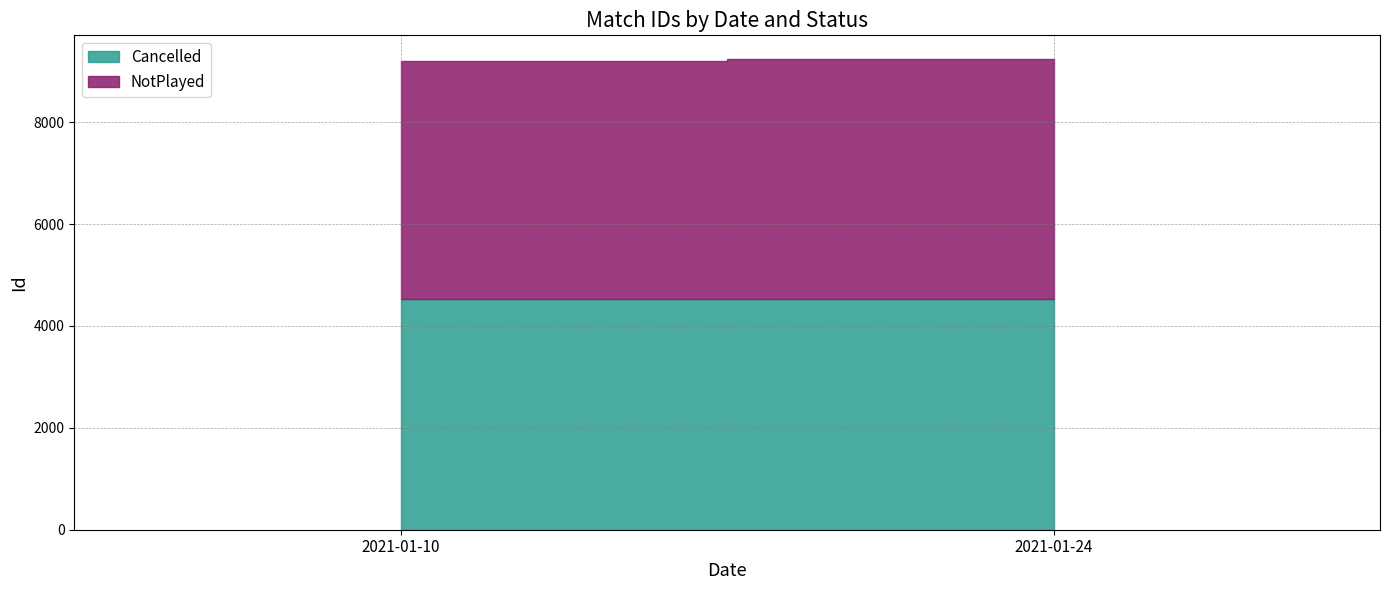

At 2021-01-24, list the series in order from smallest to largest.

Cancelled, NotPlayed